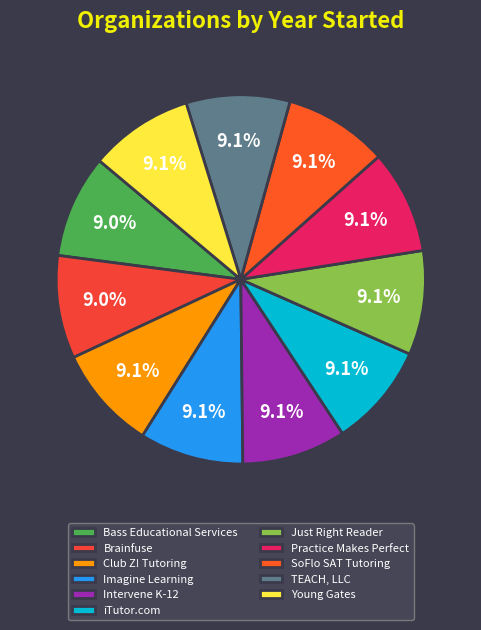

Which slice is the largest?

Just Right Reader